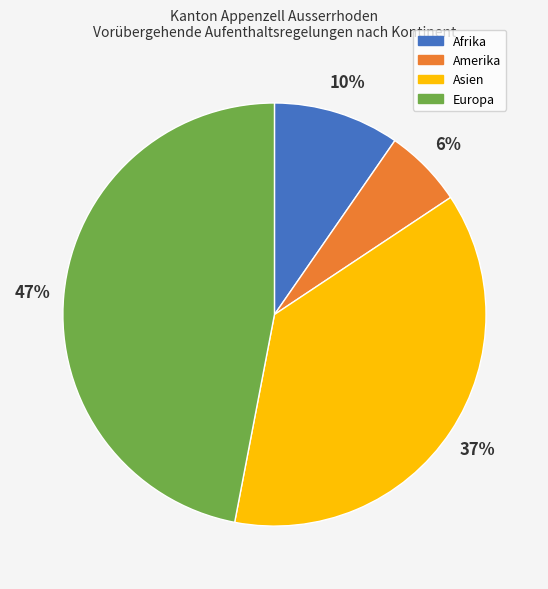

Do Amerika and Afrika together represent more than half of the pie?

No